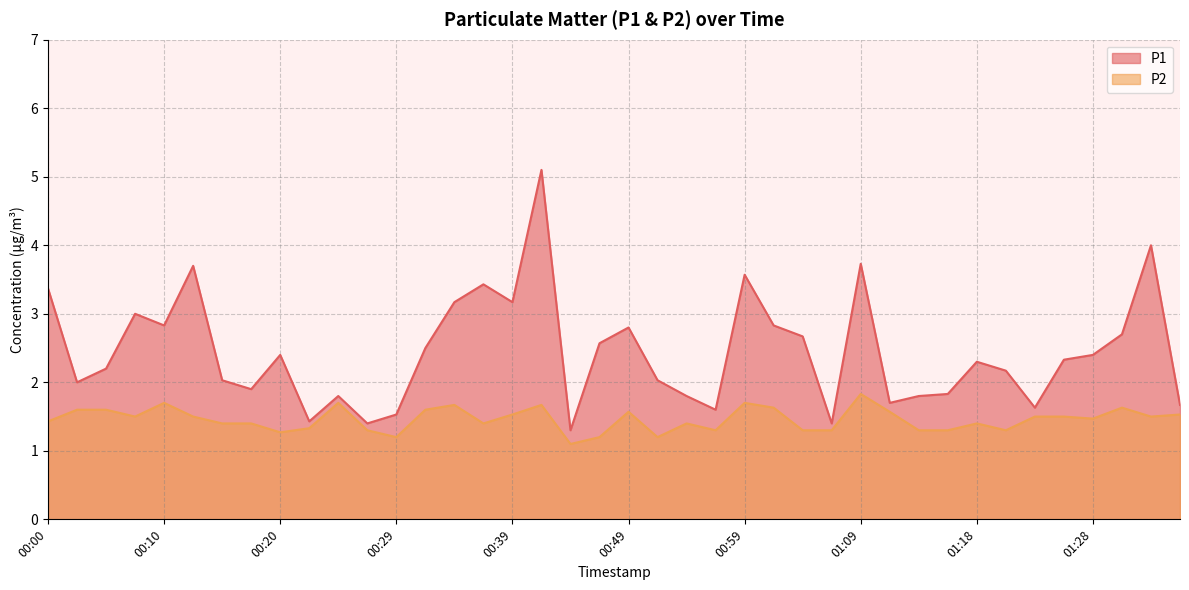

In P2, how many points are higher than both neighbors (excluding endpoints)?

10